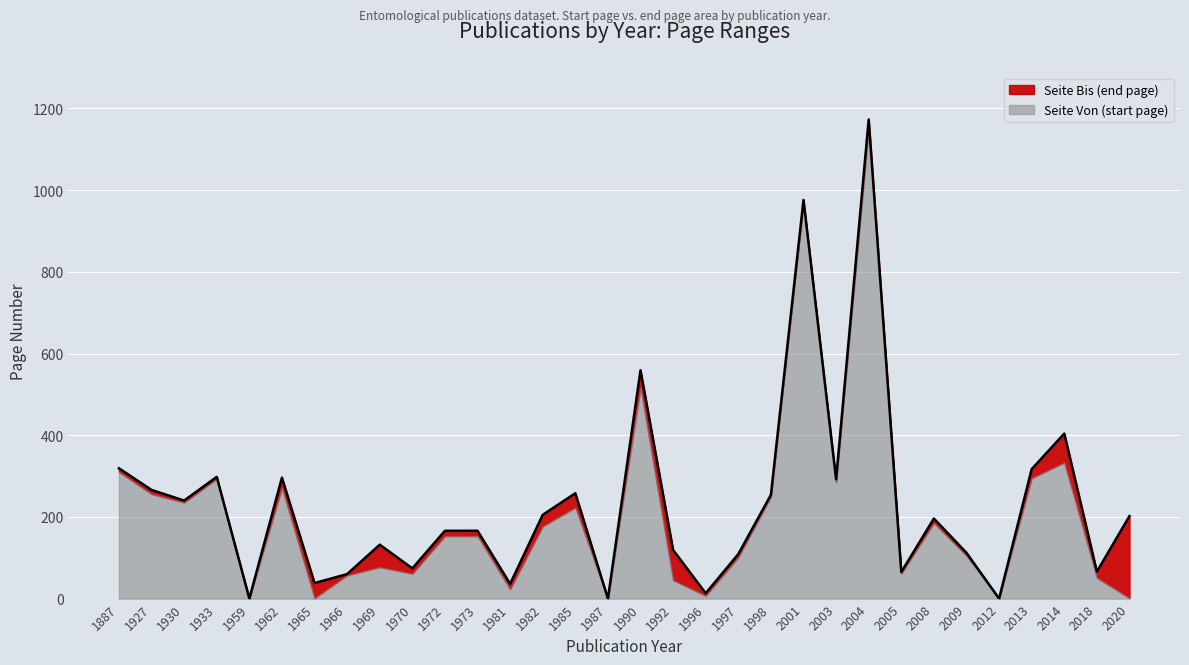

The chart shows a value of 278 at 2020. True or false?

False